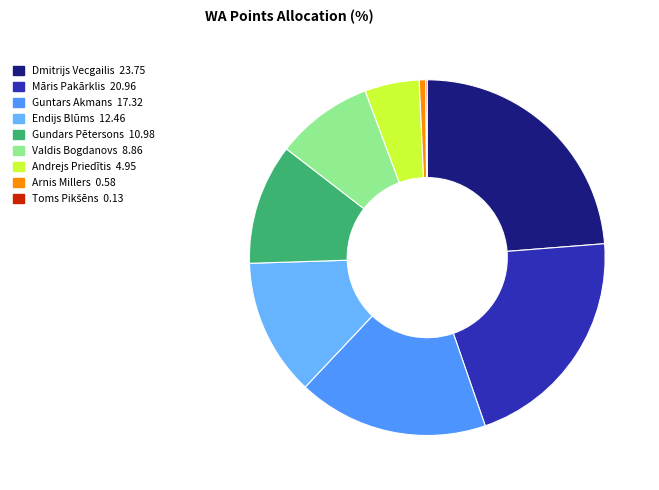

True or false: Andrejs Priedītis accounts for 5% of the total.

True